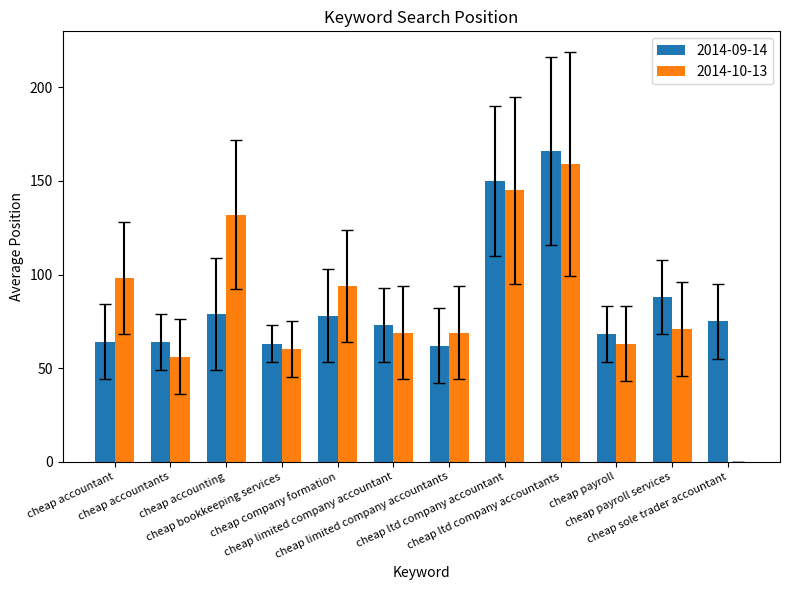

How many categories are shown in the chart?

12